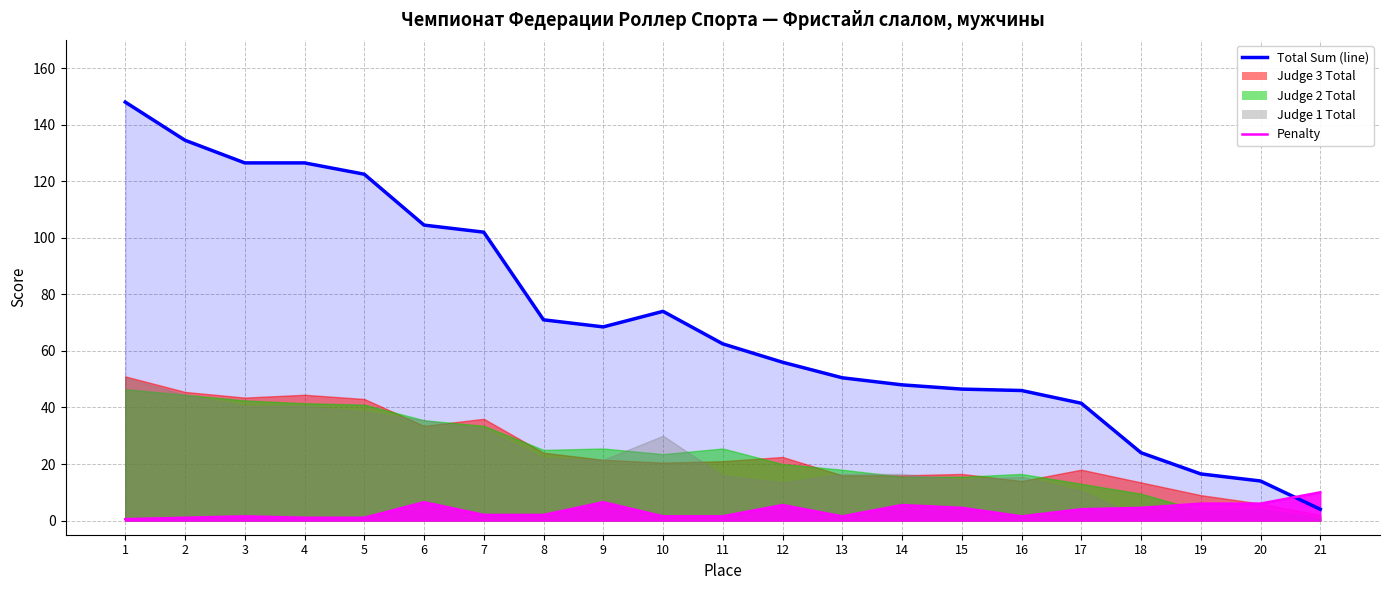

At which category is the sum across all series the highest?

1